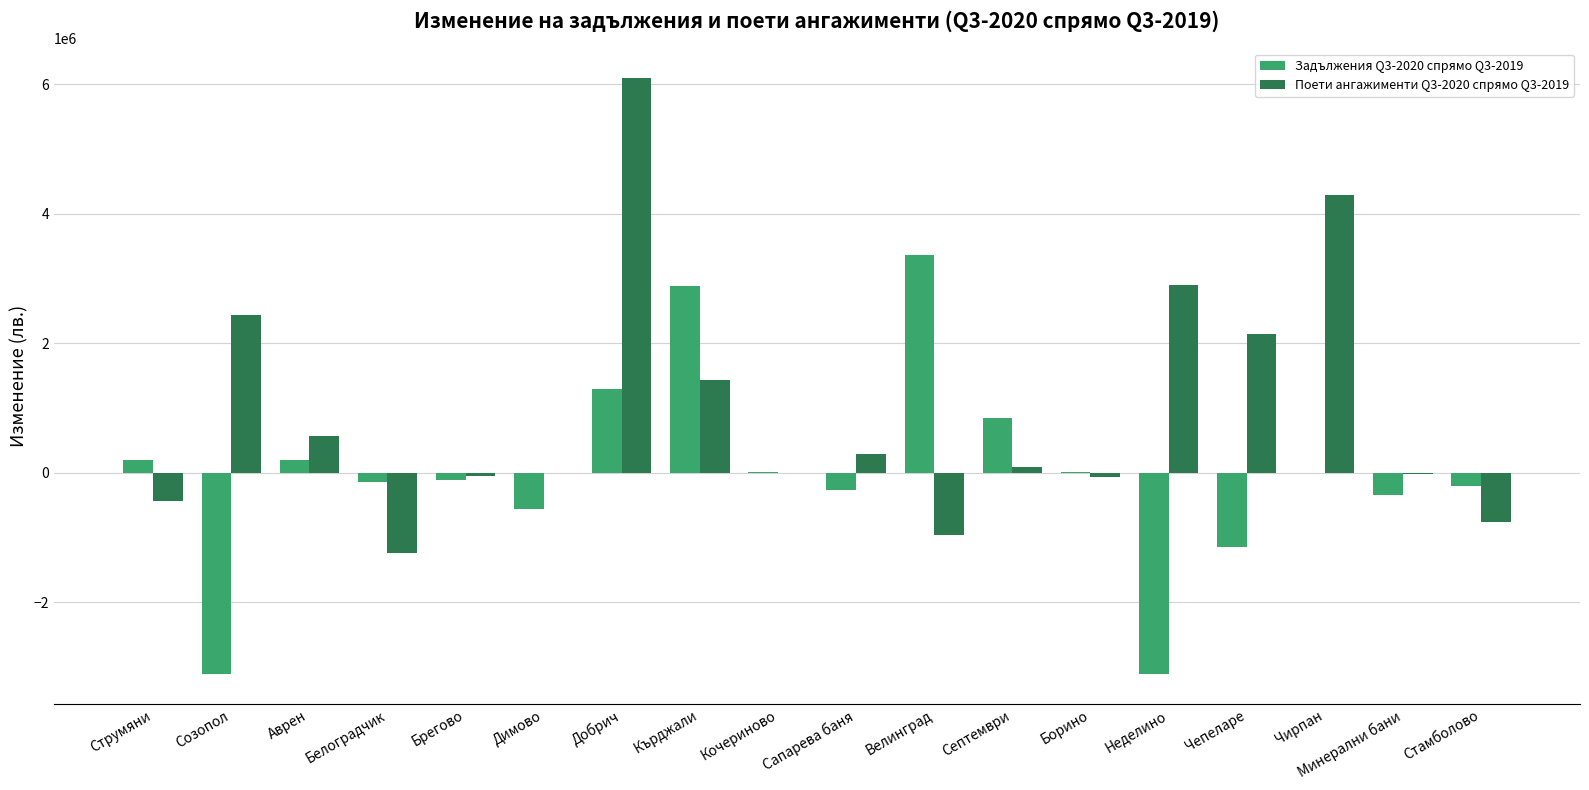

Which series has the largest total across all categories?

Поети ангажименти Q3-2020 спрямо Q3-2019